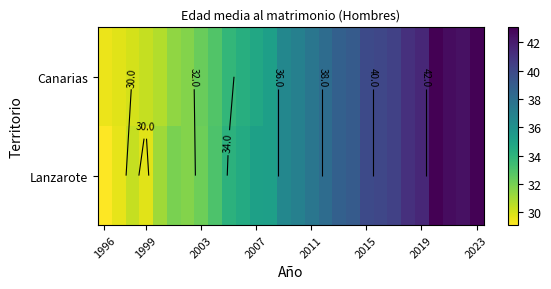

How many values in the Lanzarote series are below 37?

14